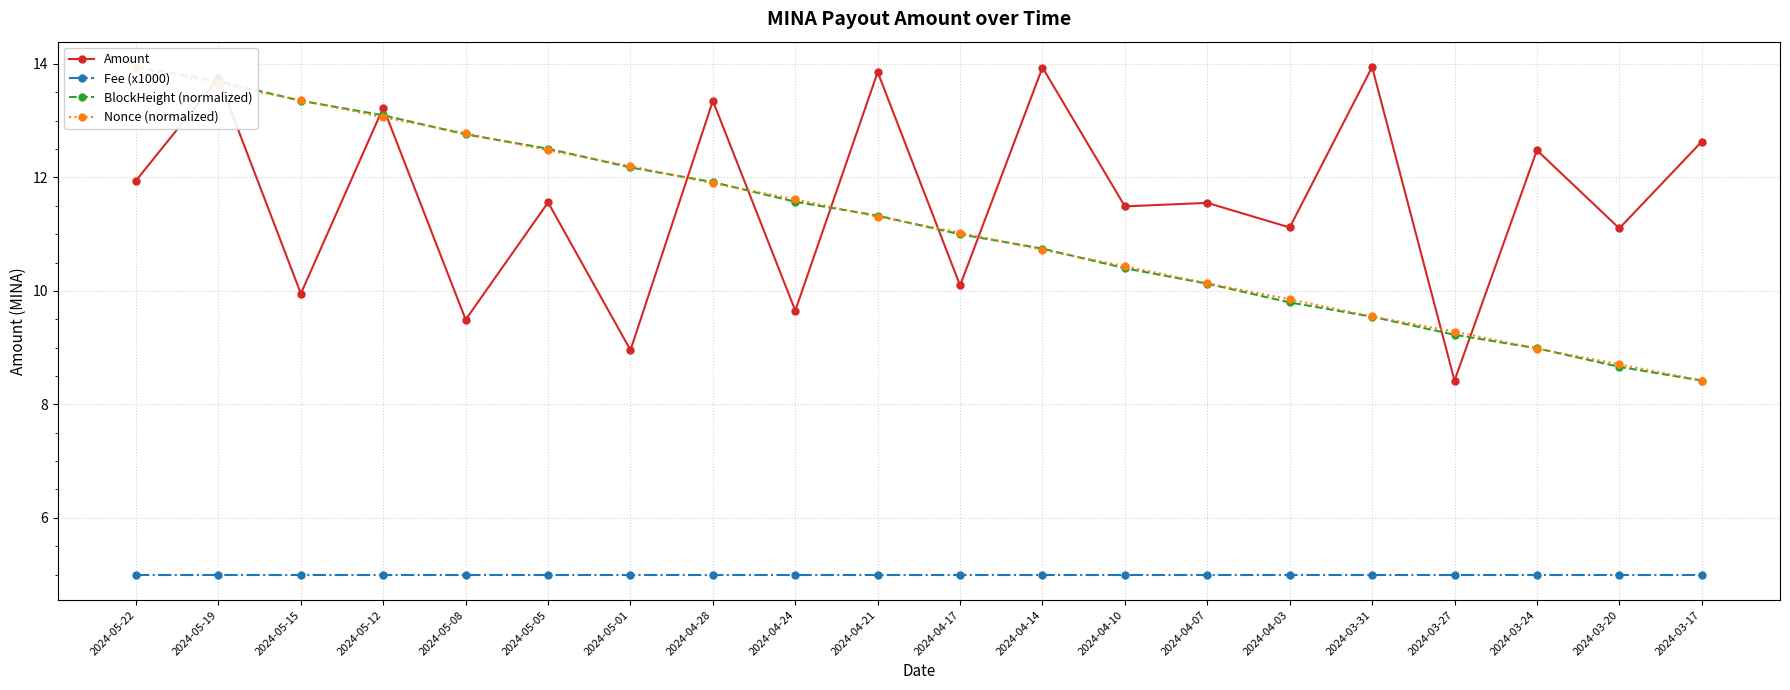

Between 2024-05-19 and 2024-03-20, which series saw the biggest shift?

BlockHeight (normalized)